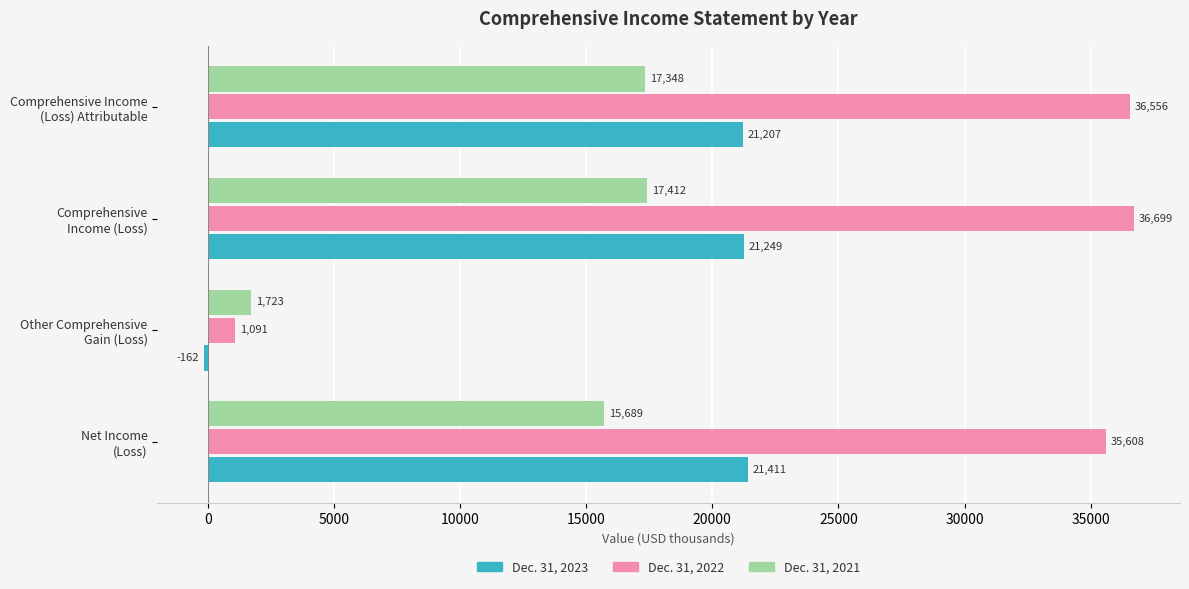

What is the sum of all Dec. 31, 2023 values?

63705